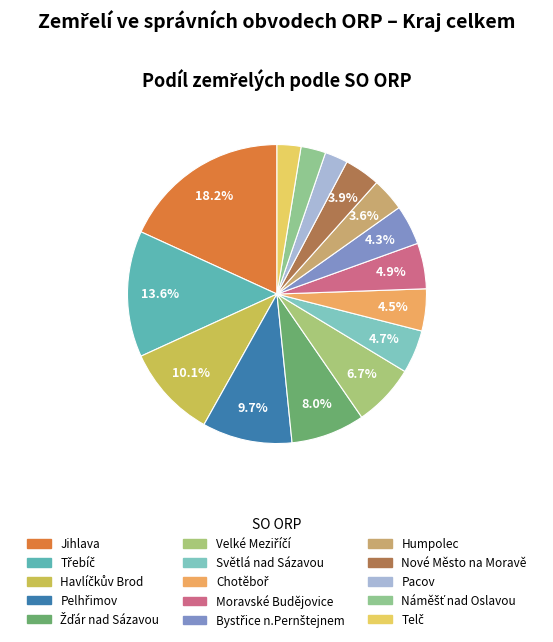

What portion of the pie excludes Chotěboř?

95.5%